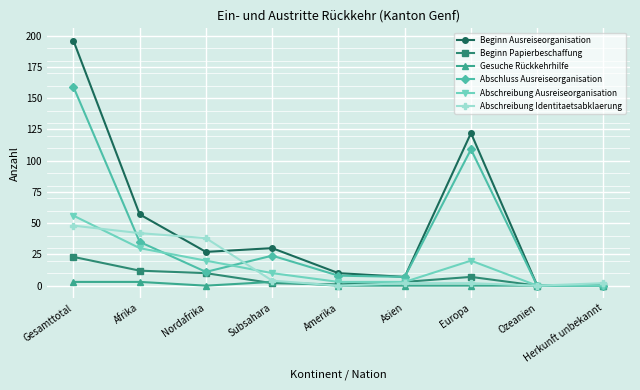

What is the label of the 6th point from the left?

Asien